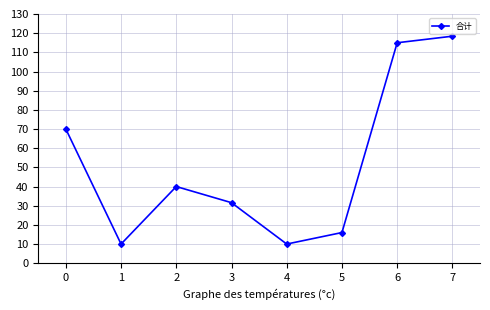

What is the difference between the second highest and minimum values?

105.0